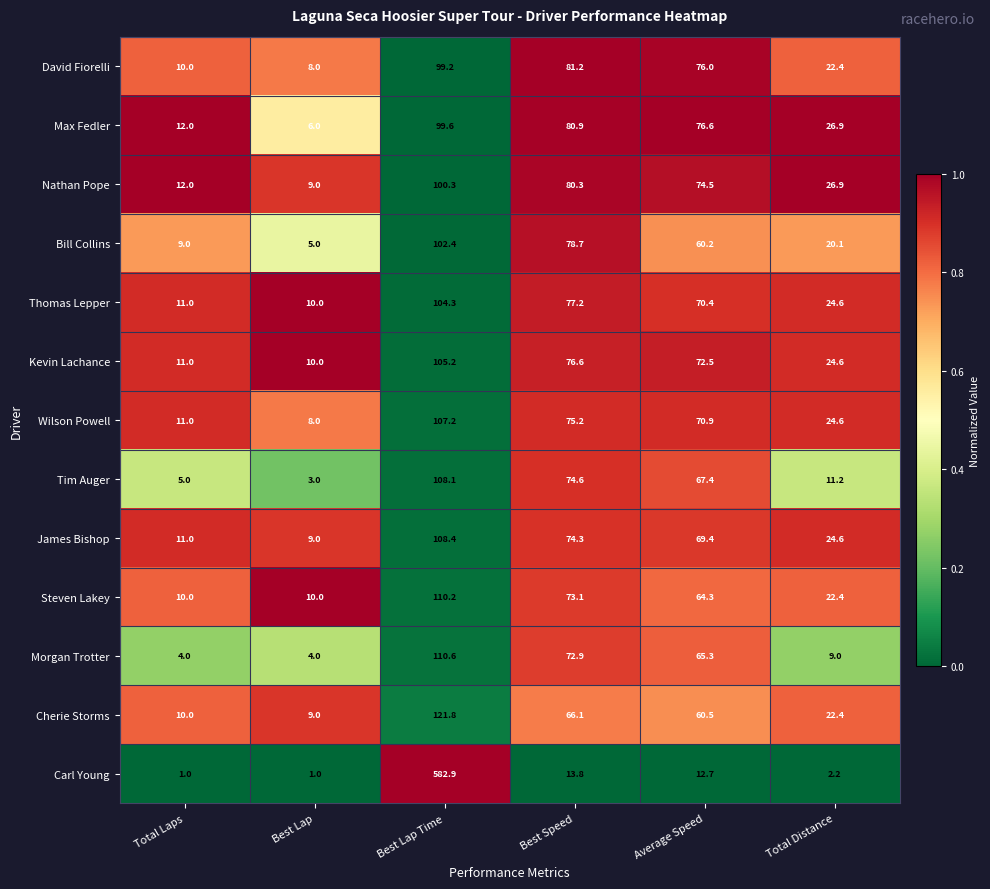

The value of Max Fedler at Average Speed is 76.6. True or false?

True